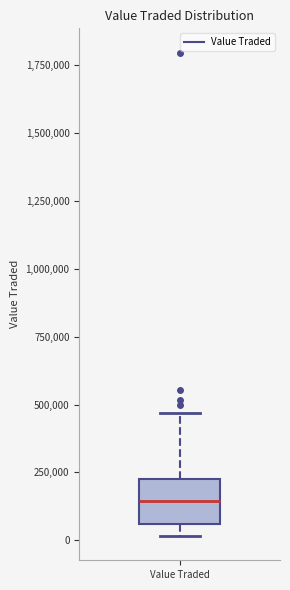

Where is the upper edge of the box for Value Traded on the y-axis? The values are not printed on the chart, so give them approximately, as read against the axis.

250000